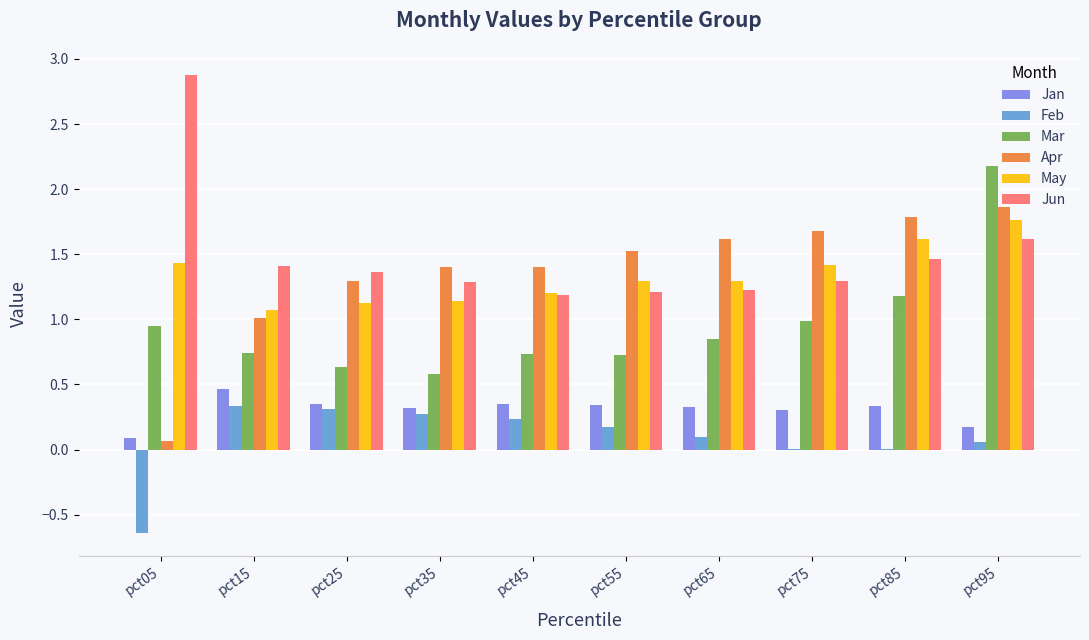

Which series has the largest total across all categories?

Jun